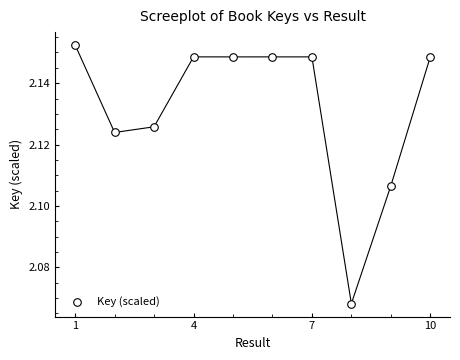

What is the range of X values (max minus min)?

9.0